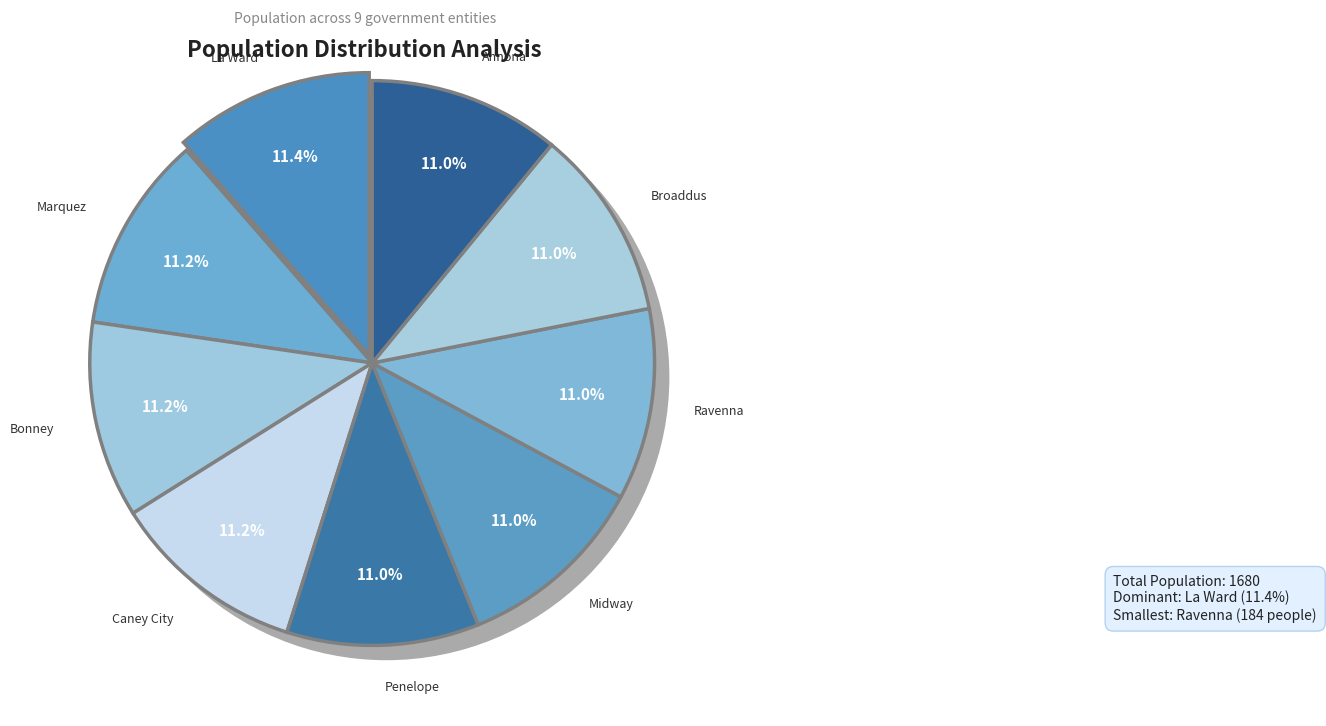

To the nearest percent, what percentage of the pie is Penelope?

11%